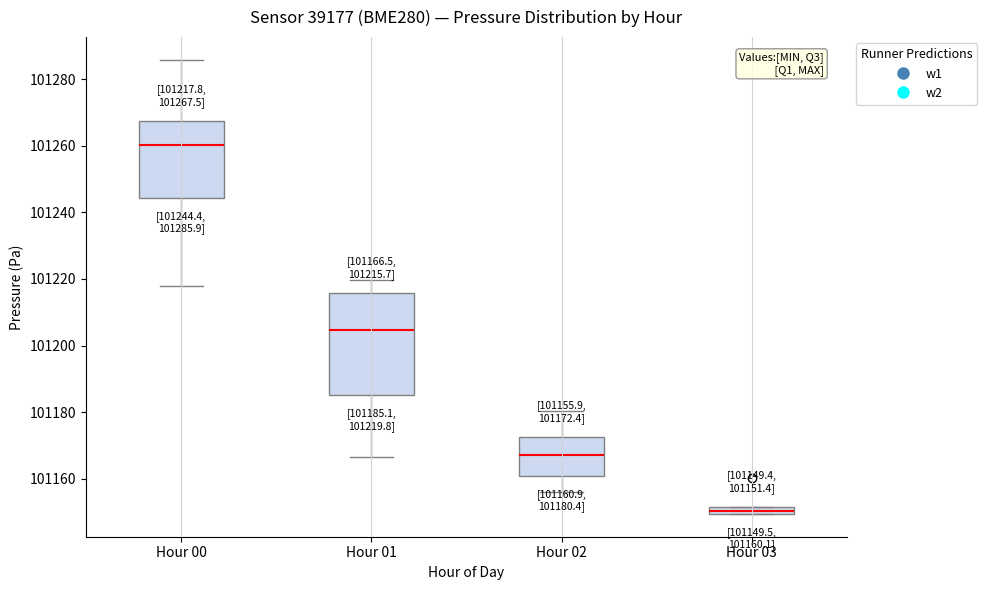

Which box's median line is the highest?

Hour 00